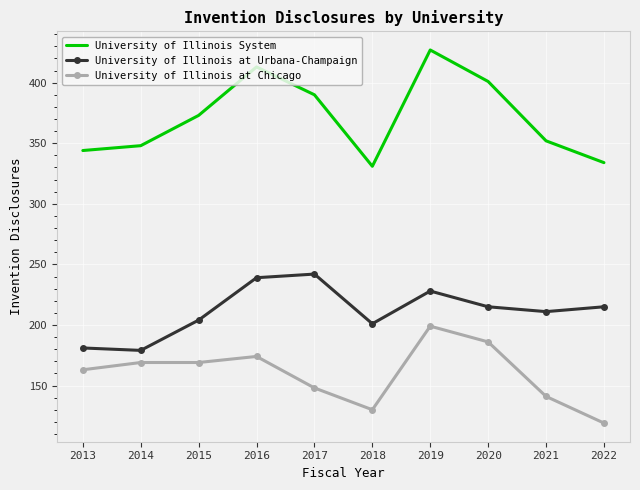

True or false: University of Illinois System and University of Illinois at Urbana-Champaign intersect in this chart.

False